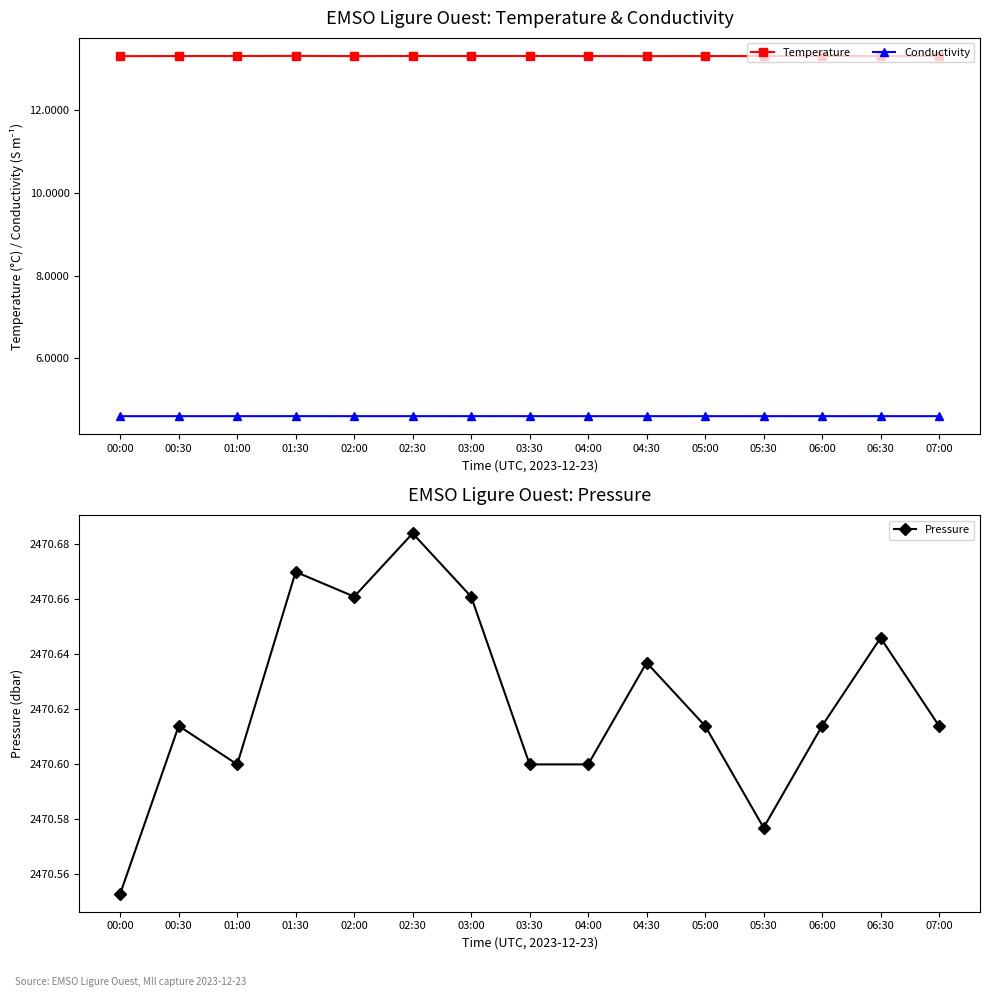

List the series in order of their peak value, highest first.

Pressure, Temperature, Conductivity